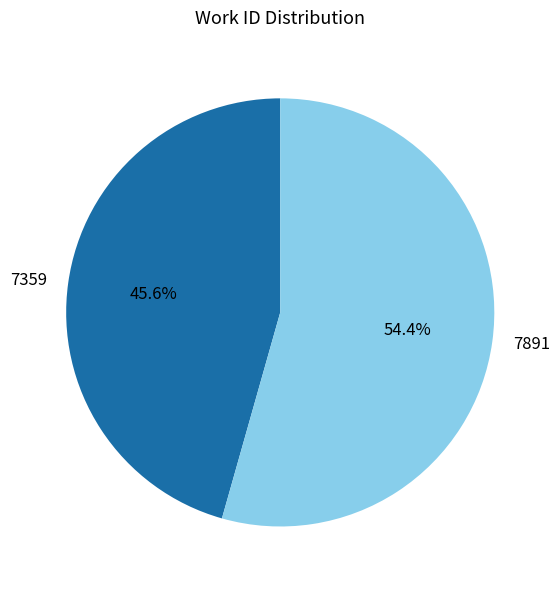

Rank the categories by value from highest to lowest.

7891, 7359